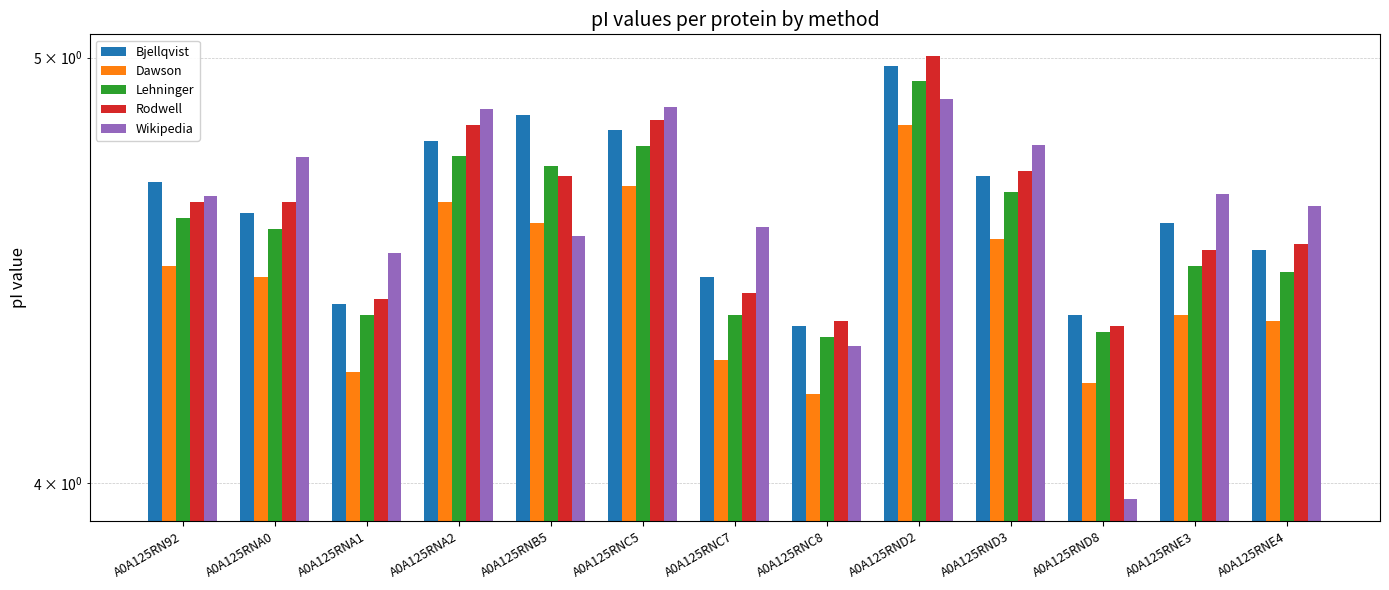

What is the total value across all series at A0A125RN92?

23.0